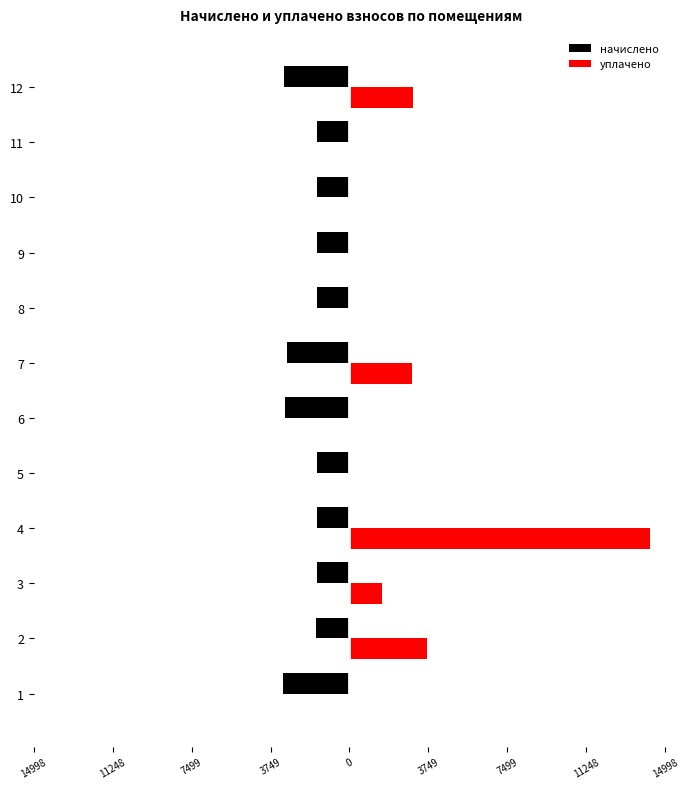

What are all the series names shown in the legend?

начислено, уплачено